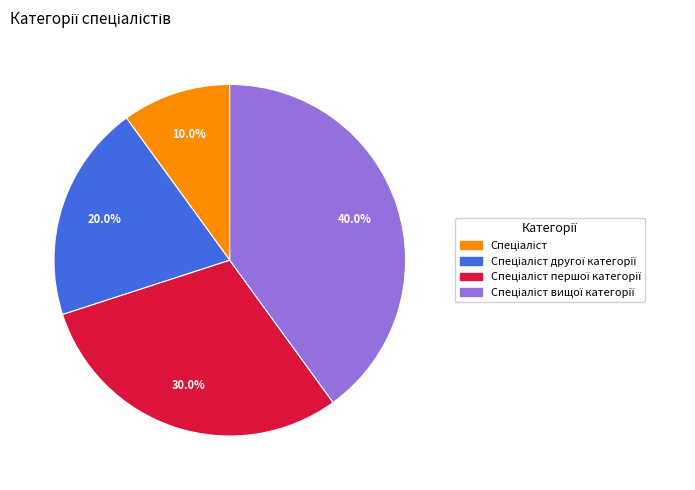

Does any single category account for the majority?

No